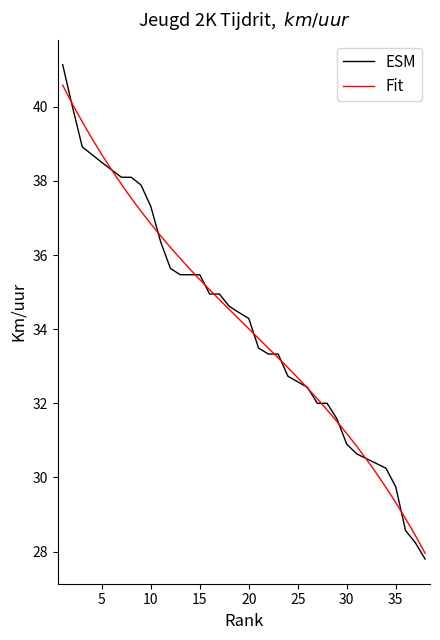

Is it true that ESM equals 29.8 at 35?

True